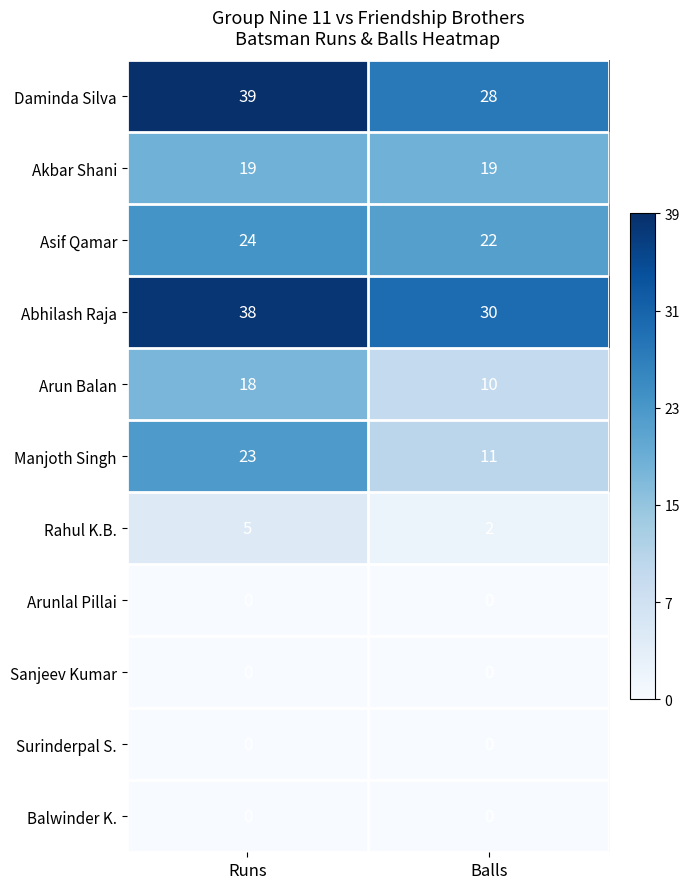

Rank the categories by Rahul K.B. value from highest to lowest.

Runs, Balls